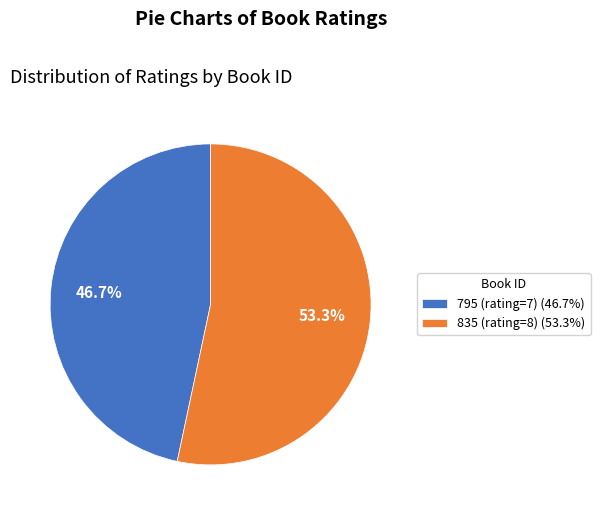

Is it true that 795 (rating=7) is 47% of the pie?

True